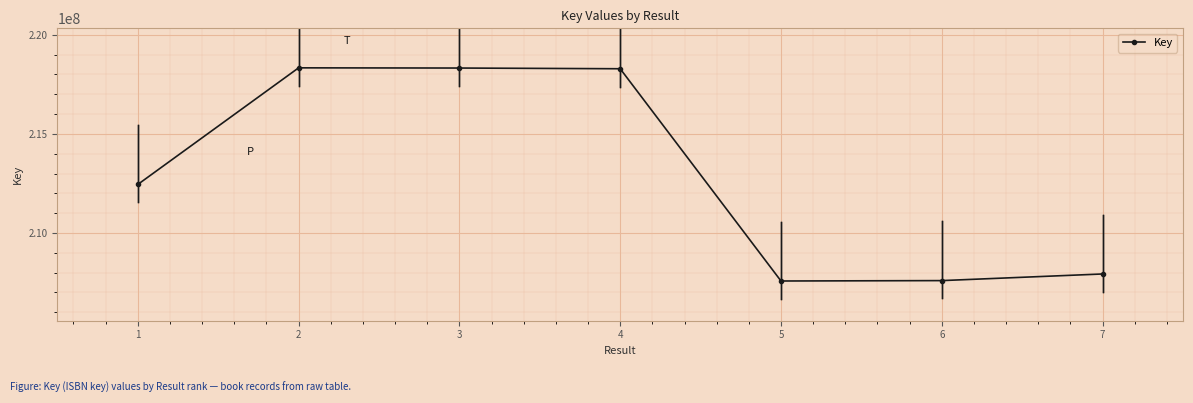

What is the maximum value shown in the chart?

218335874